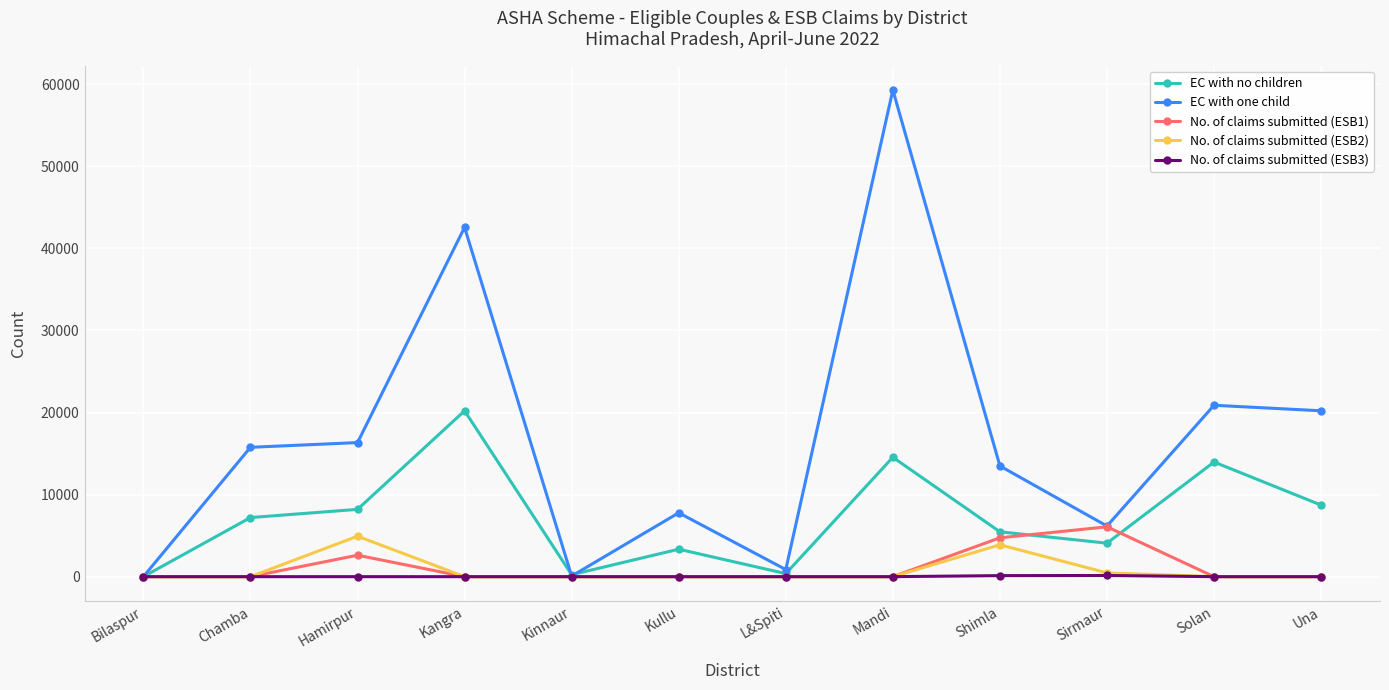

Does the chart display data point markers on the line(s)?

Yes